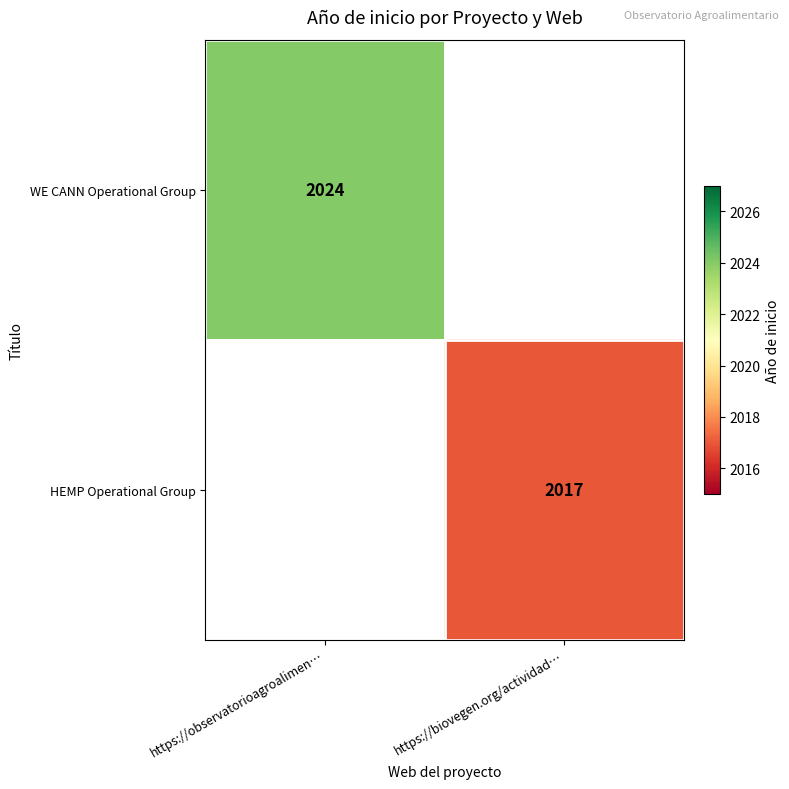

Which category has the highest value across all series?

https://observatorioagroalimen…